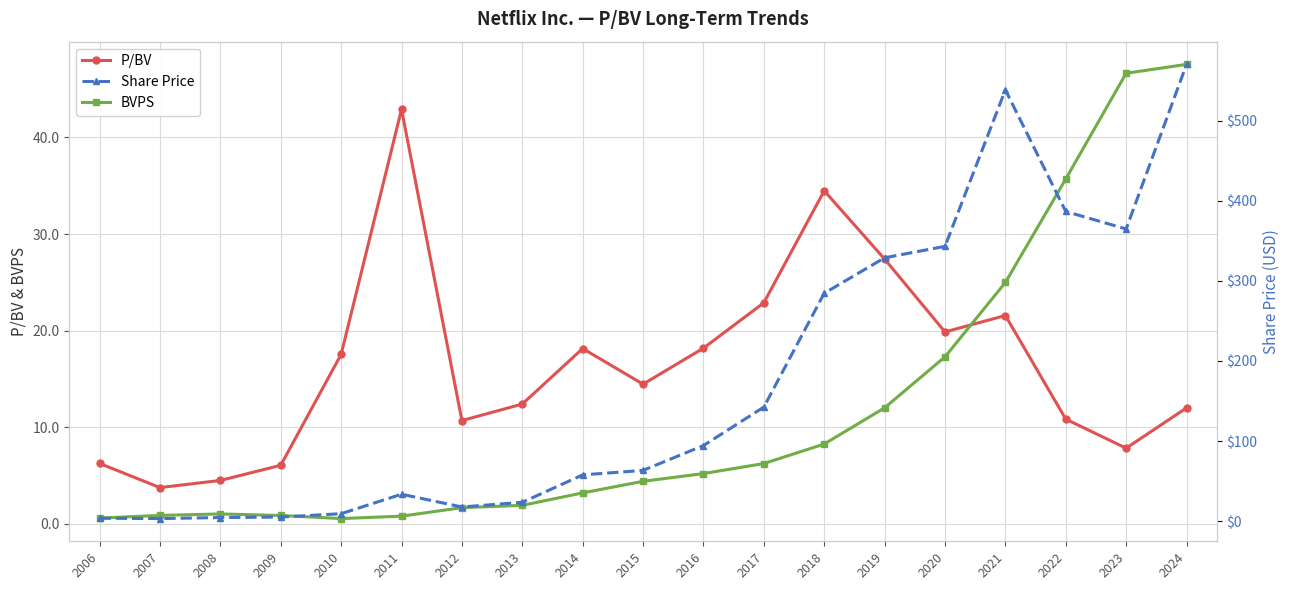

Which series changed the most between 2007 and 2012?

Share Price